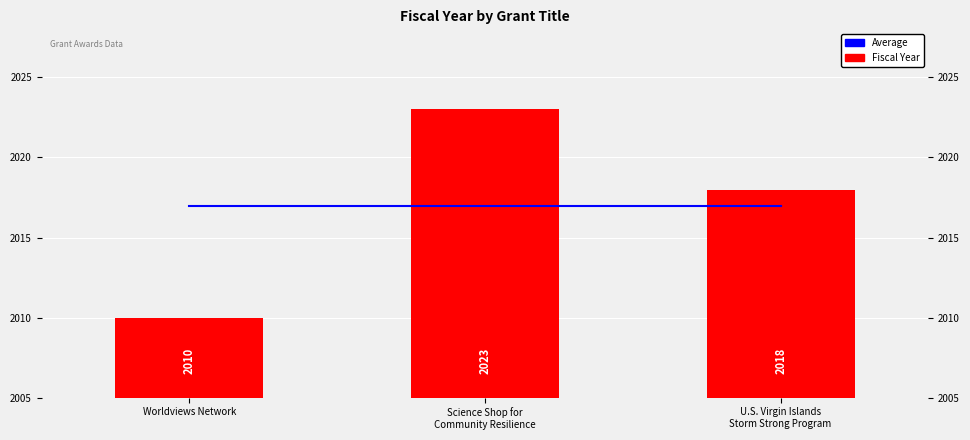

What is the sum of all Fiscal Year values?

6051